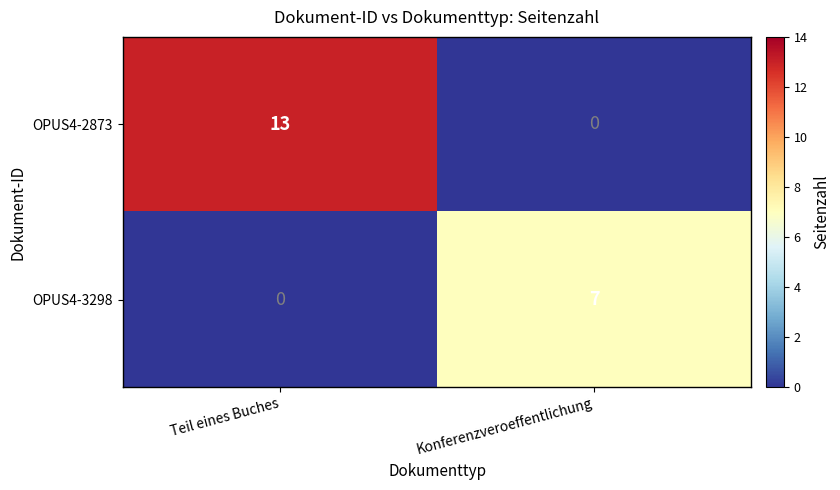

Rank the series at Konferenzveroeffentlichung from highest to lowest value.

OPUS4-3298, OPUS4-2873